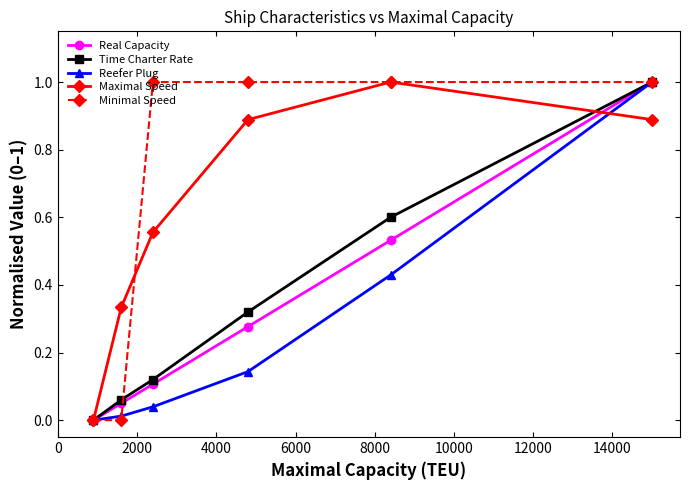

True or false: Maximal Speed has more than 2 points higher than both neighbors.

False